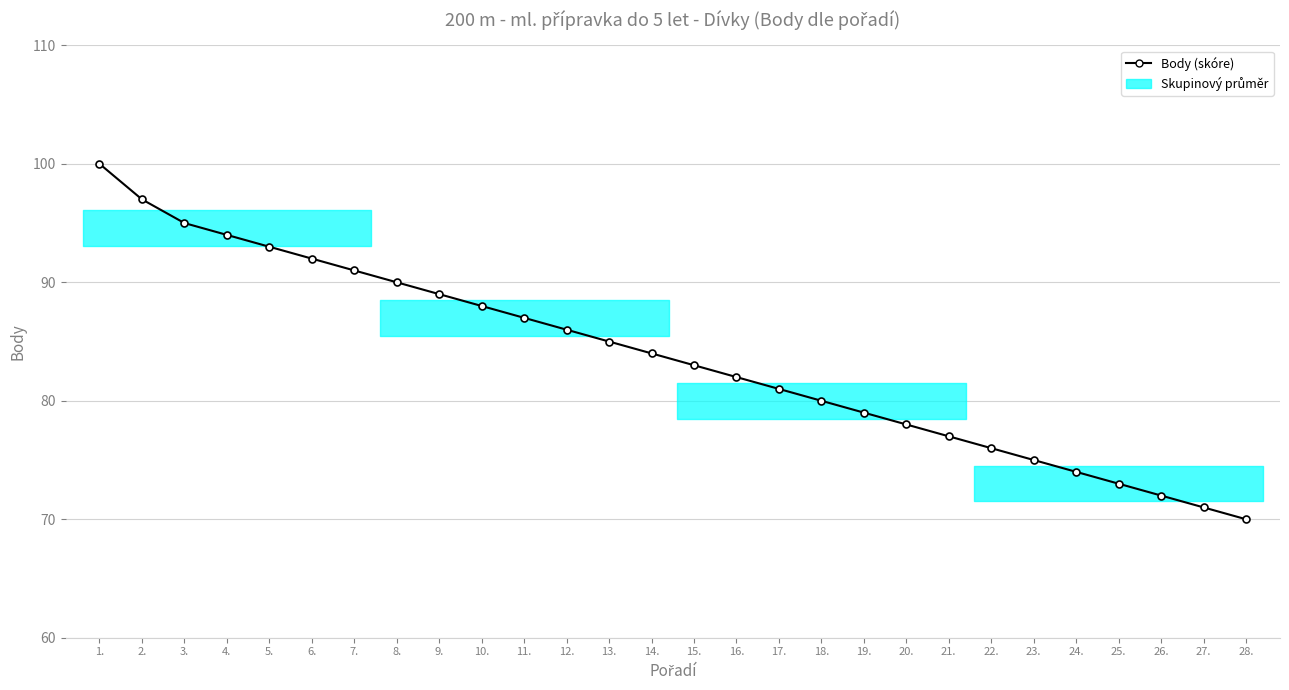

The value at 18. is 21. True or false?

False